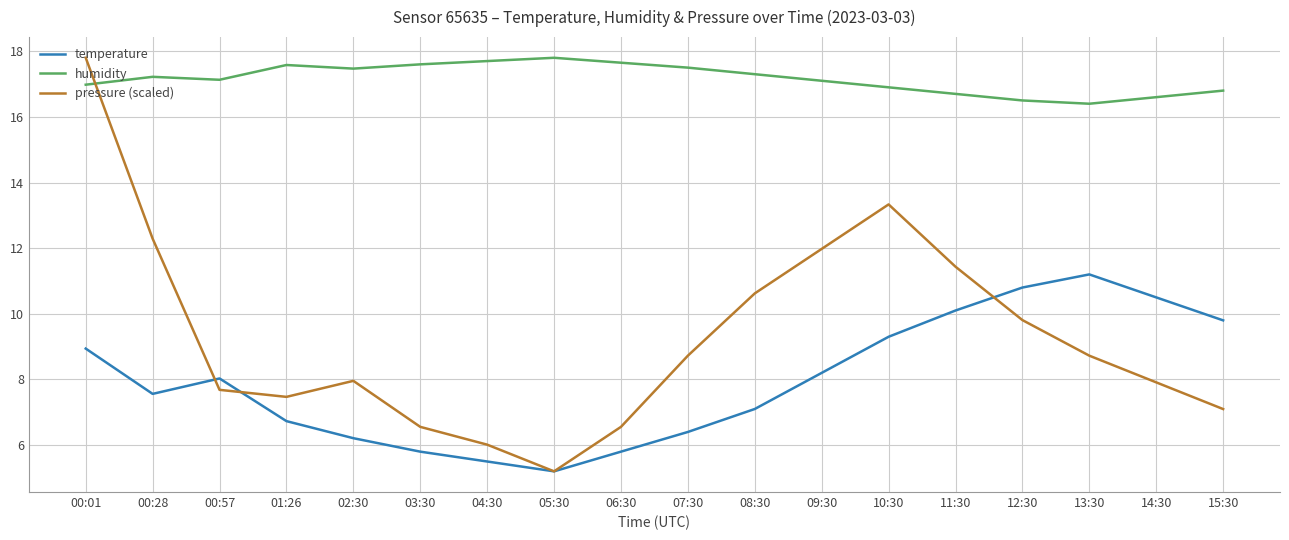

What is the sum of the temperature values at 10:30 and 09:30?

17.5